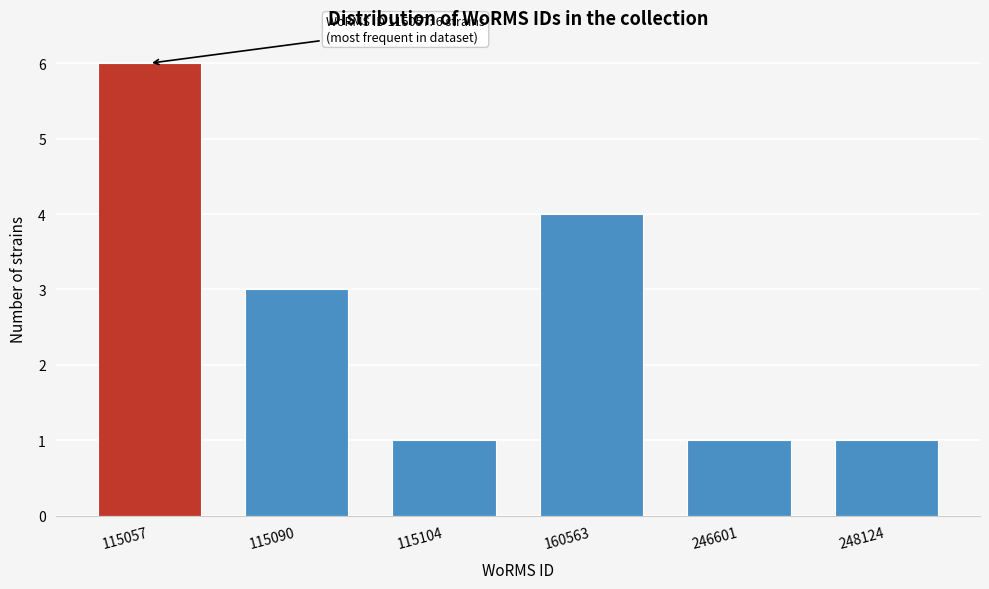

Reading right to left, extract all data points from this chart.

248124=1	246601=1	160563=4	115104=1	115090=3	115057=6